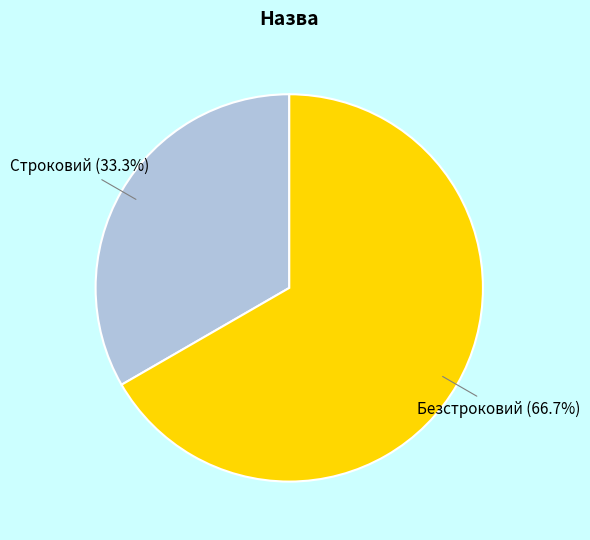

Which slice is the largest?

Безстроковий